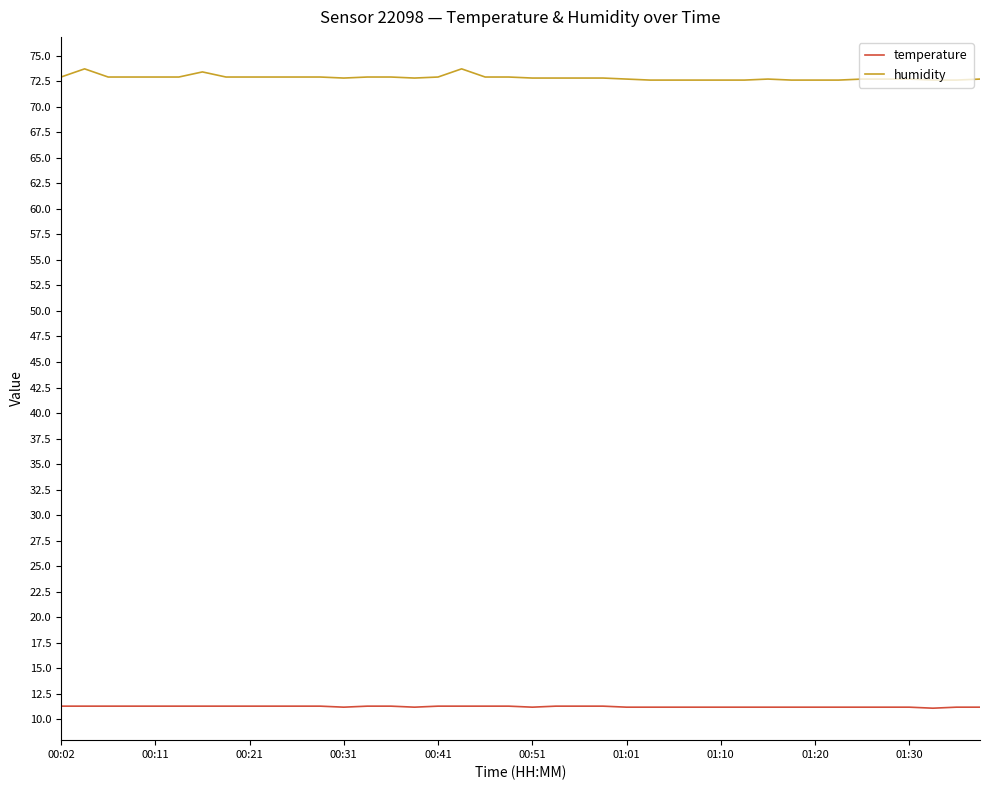

What is the highest value of the humidity series?

73.7